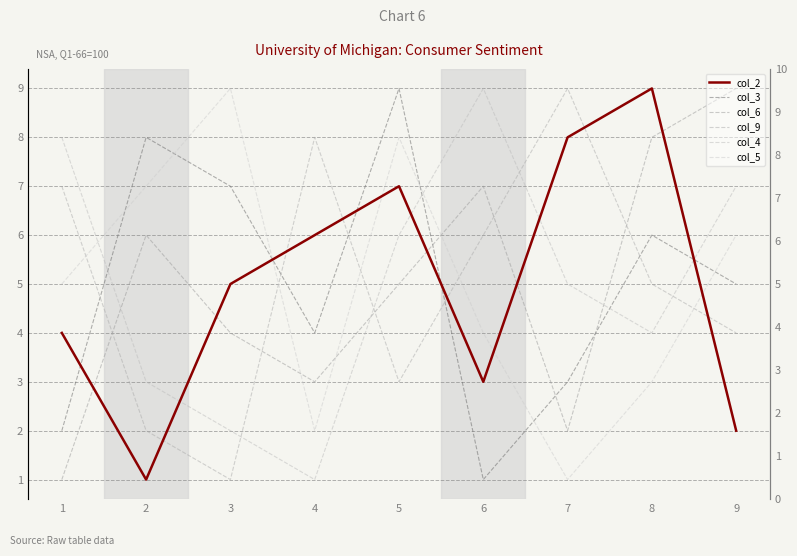

Is it true that col_4 equals 9 at 7?

False